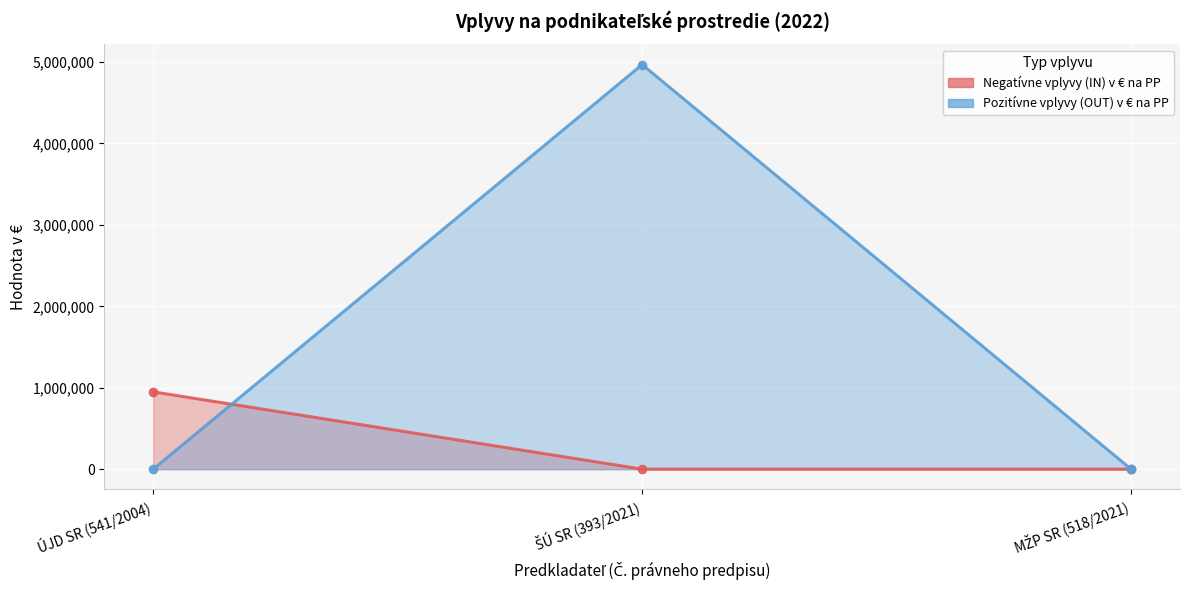

Is the value of Pozitívne vplyvy (OUT) v € na PP at MŽP SR (518/2021) greater than the value of Negatívne vplyvy (IN) v € na PP at MŽP SR (518/2021)?

No